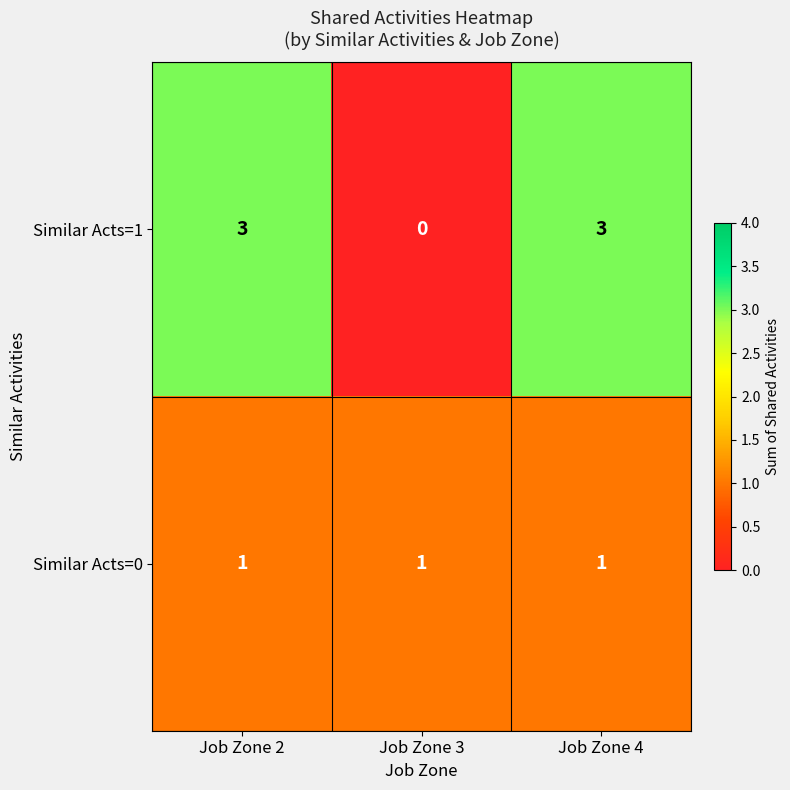

What is the total value across all series at Job Zone 2?

4